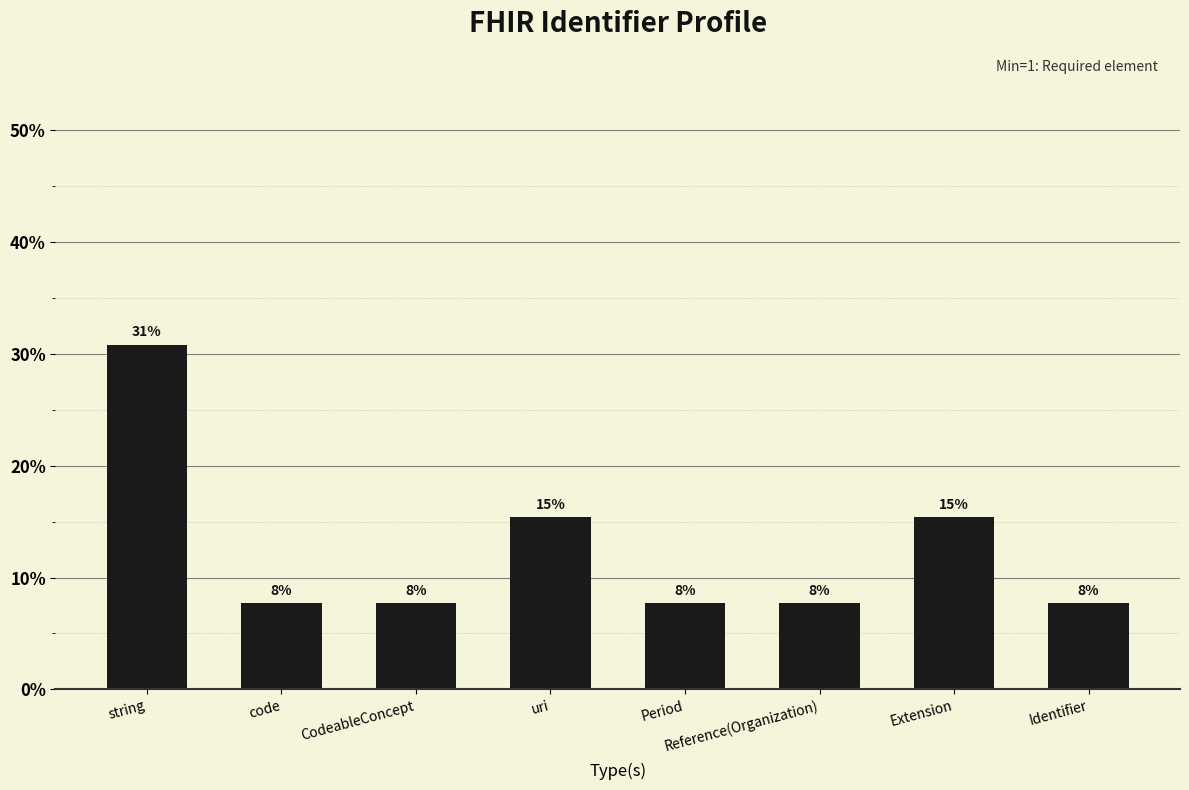

What is the smallest value displayed?

7.7